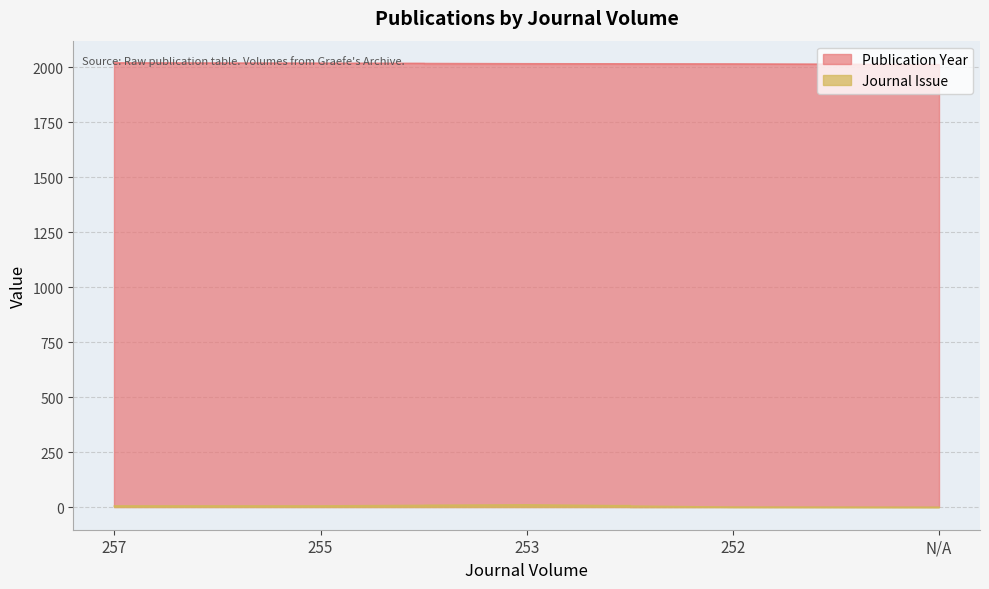

True or false: Publication Year has more than 2 interior local peaks.

False